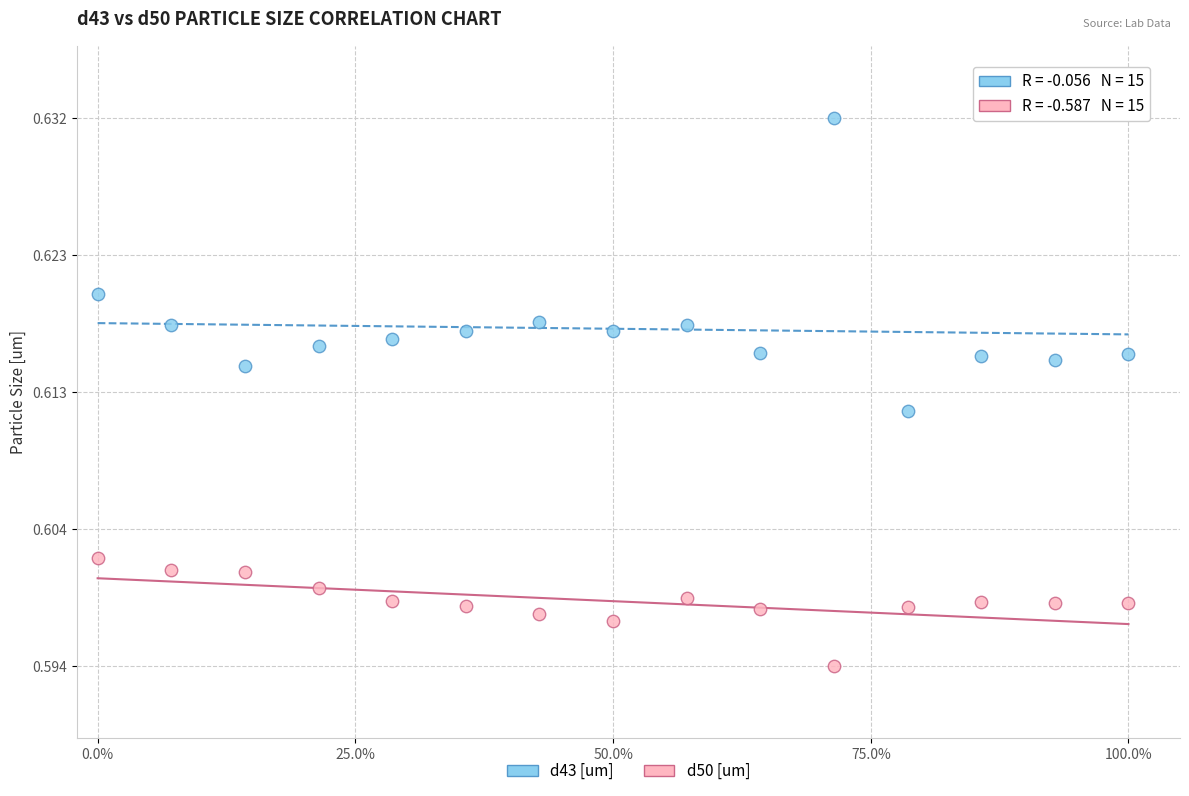

Which series reaches the minimum Y coordinate?

d50 [um]